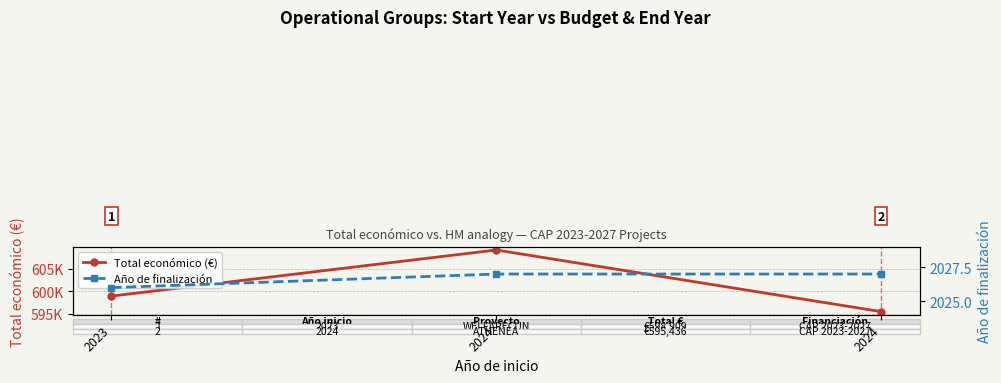

Count the number of categories in the chart.

3